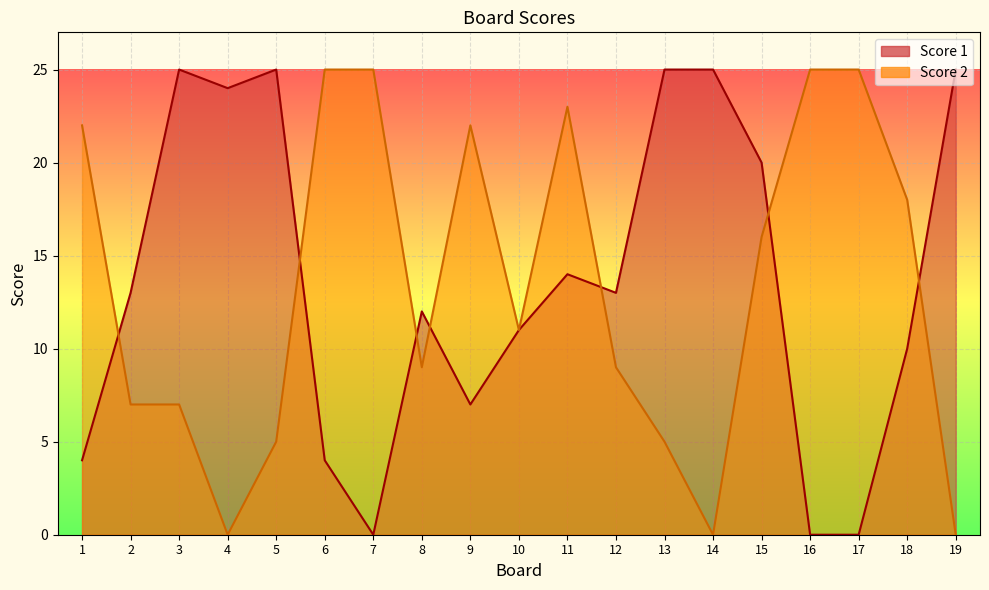

True or false: Score 1 has a value of 20 at 8.

False